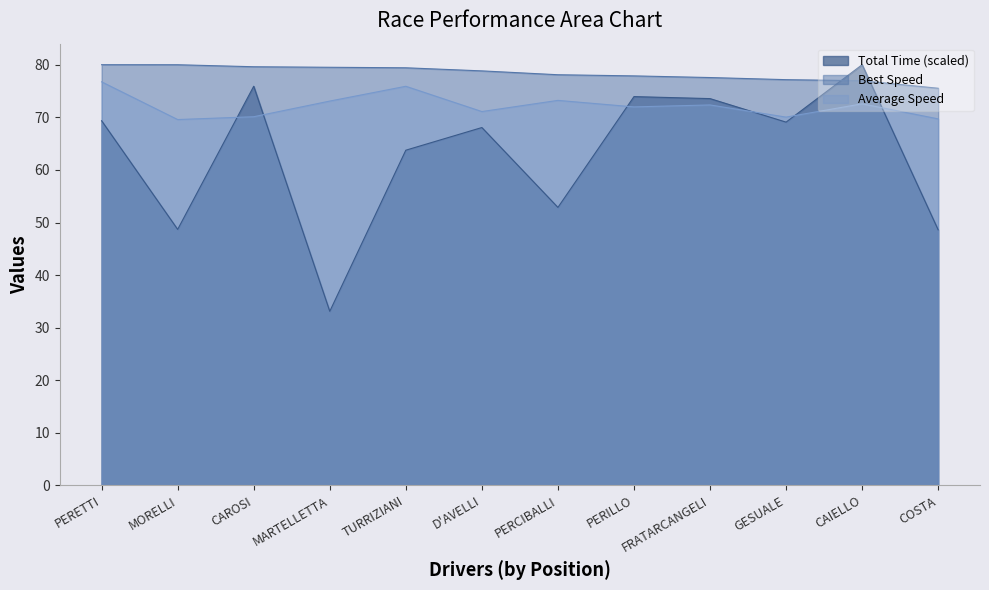

Which series has the largest total across all categories?

Best Speed